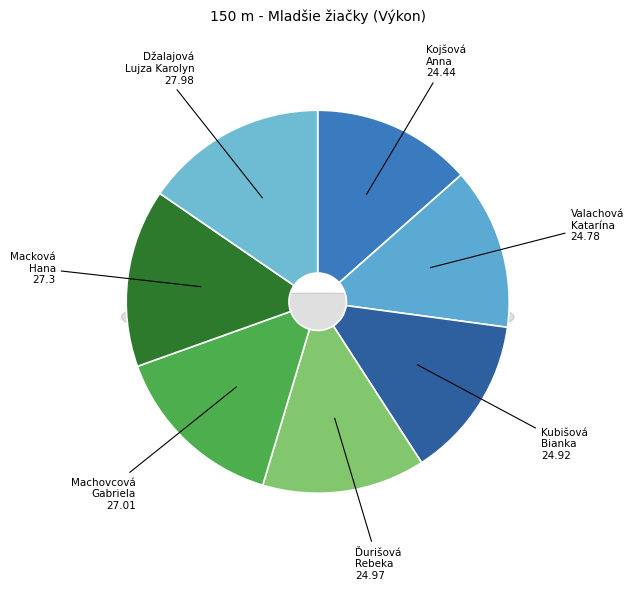

What percentage do Machovcová Gabriela and Džalajová Lujza Karolyn together represent?

30.3%